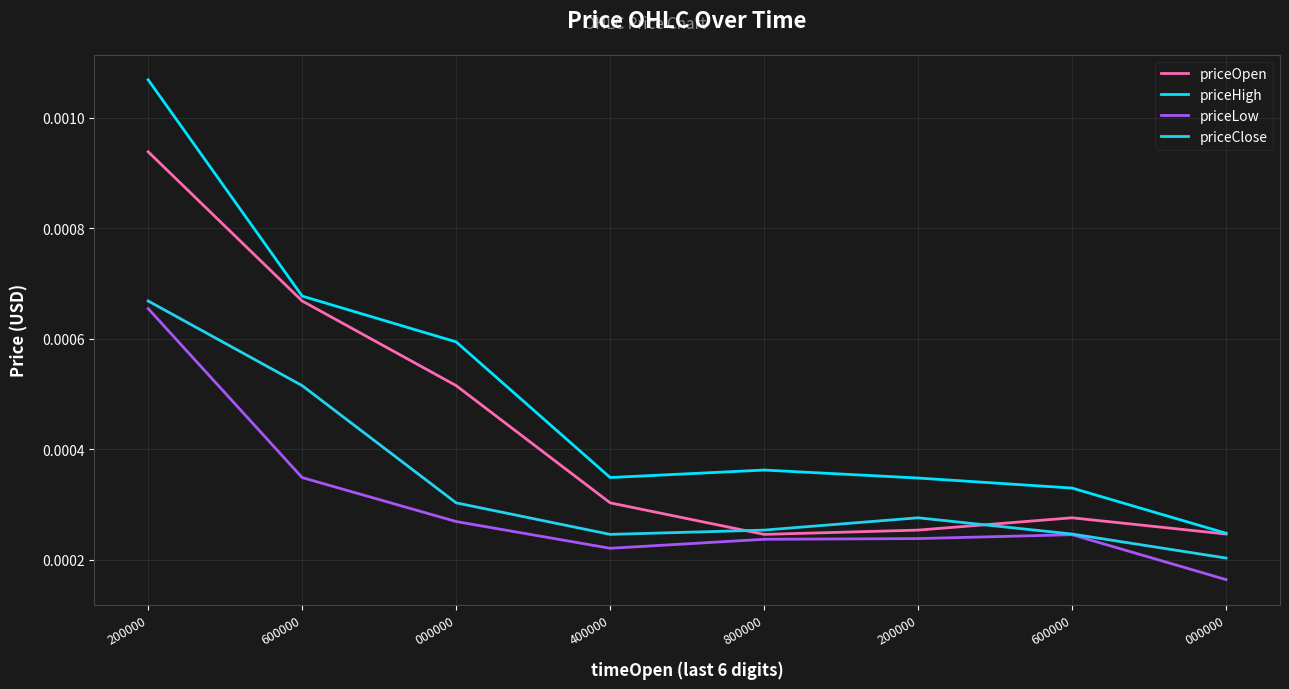

Is this an area chart (filled region under the line)?

No